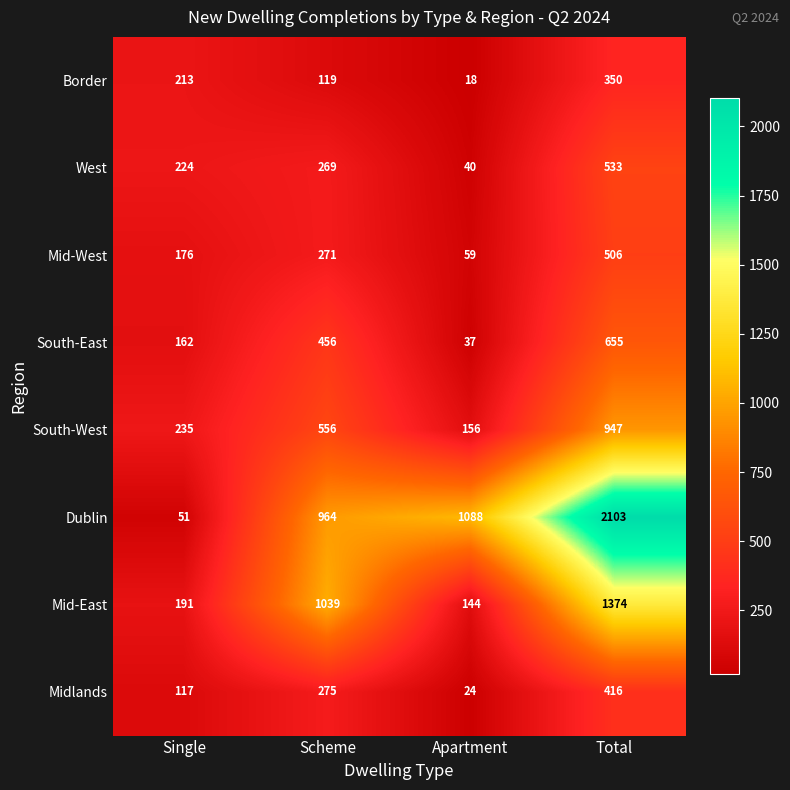

What is the maximum value shown in the chart?

2103